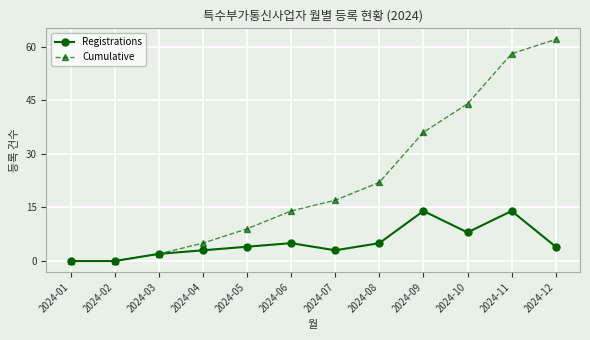

Which series has the largest total across all categories?

Cumulative